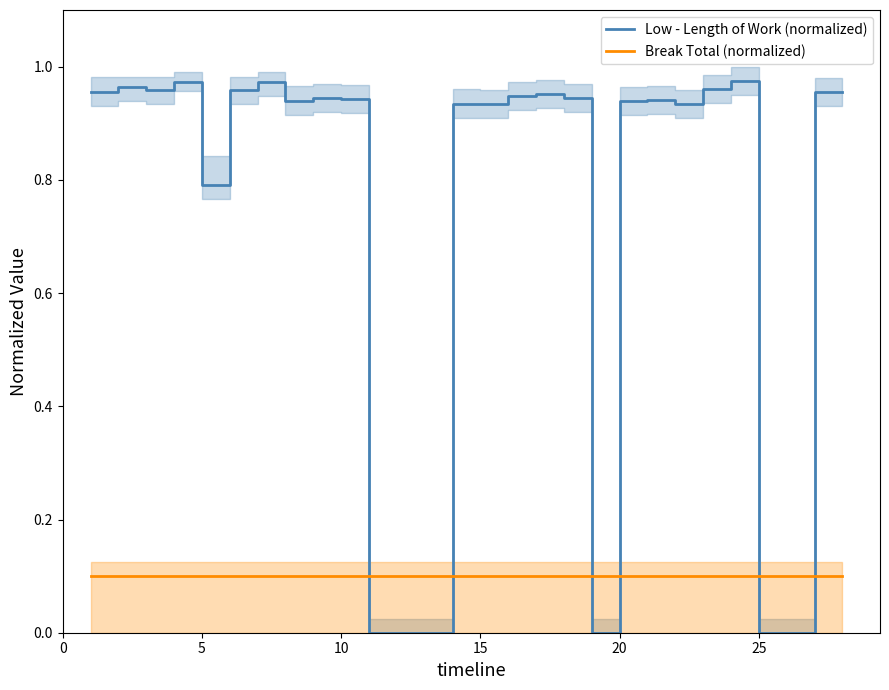

Does the chart display data point markers on the line(s)?

No